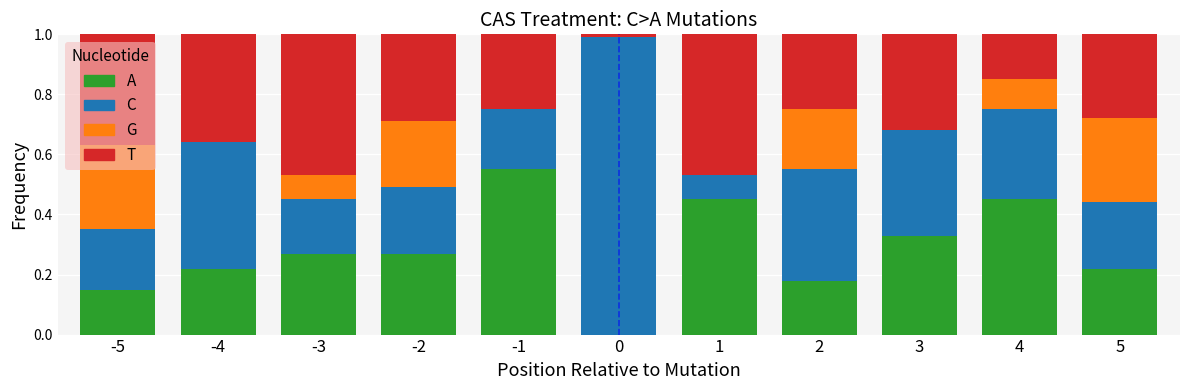

Is it true that A equals 0.3 at -3?

True